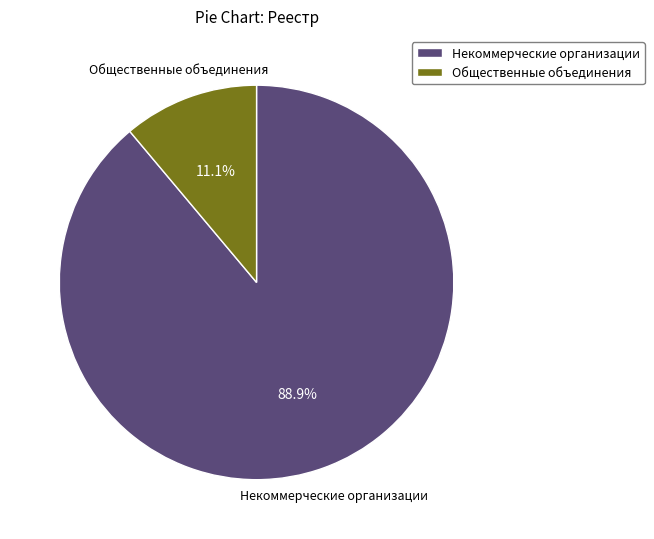

What percentage do Общественные объединения and Некоммерческие организации together represent?

100.0%